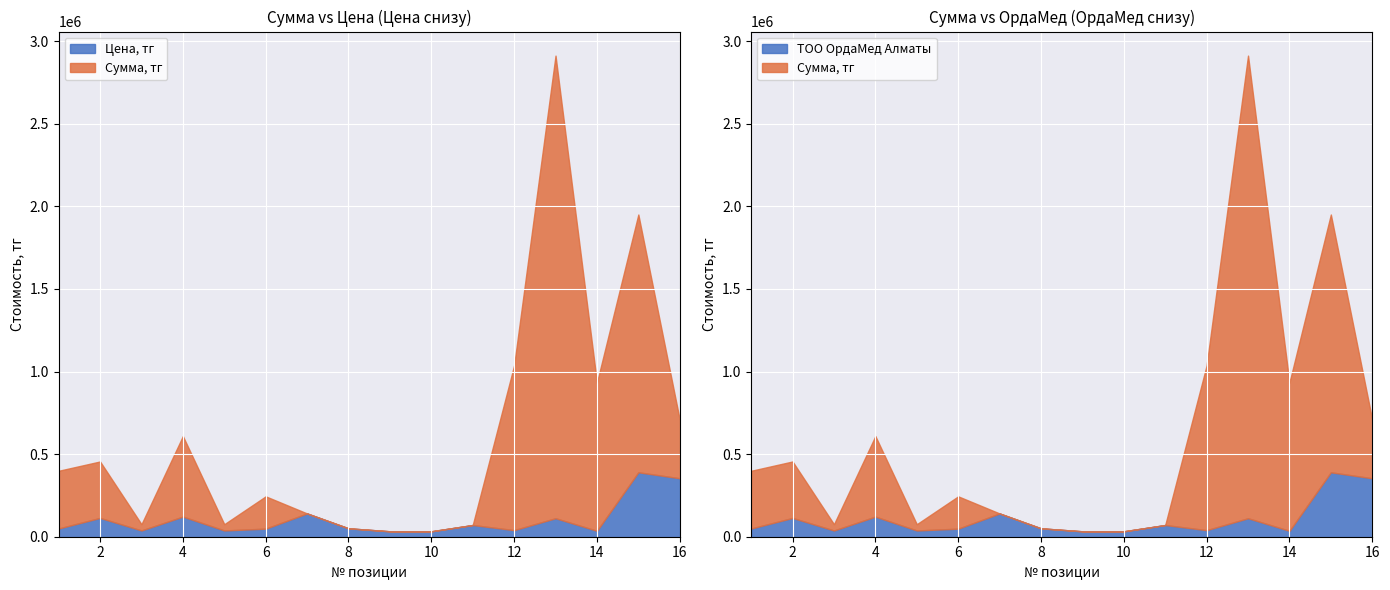

What is the maximum value shown in the chart?

2912780